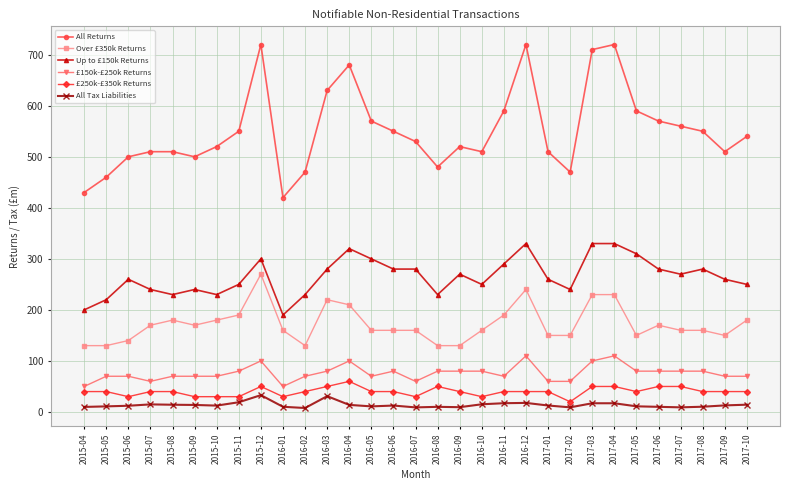

What is the difference between the All Tax Liabilities values at 2016-04 and 2015-11?

5.2